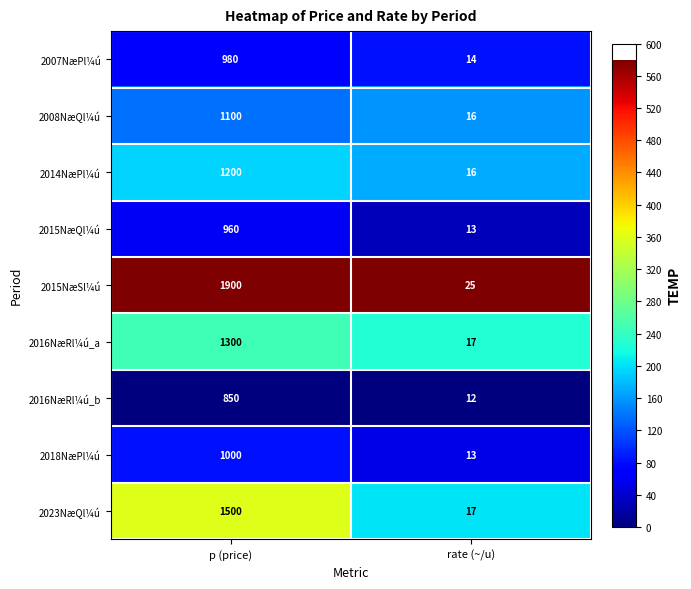

Read the 2016NæRl¼ú_a value at rate (~/u).

17